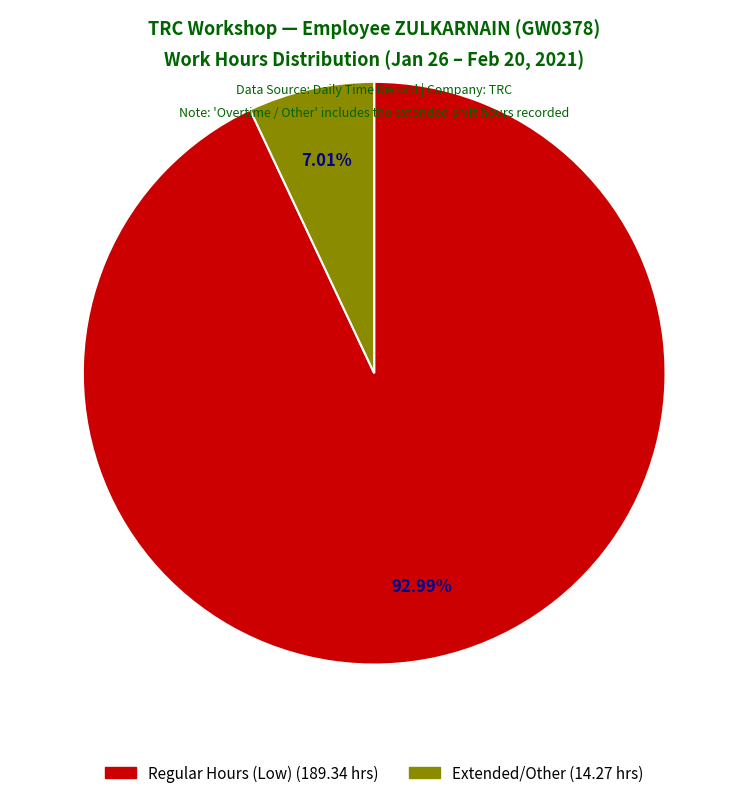

Does any single category account for the majority?

Yes